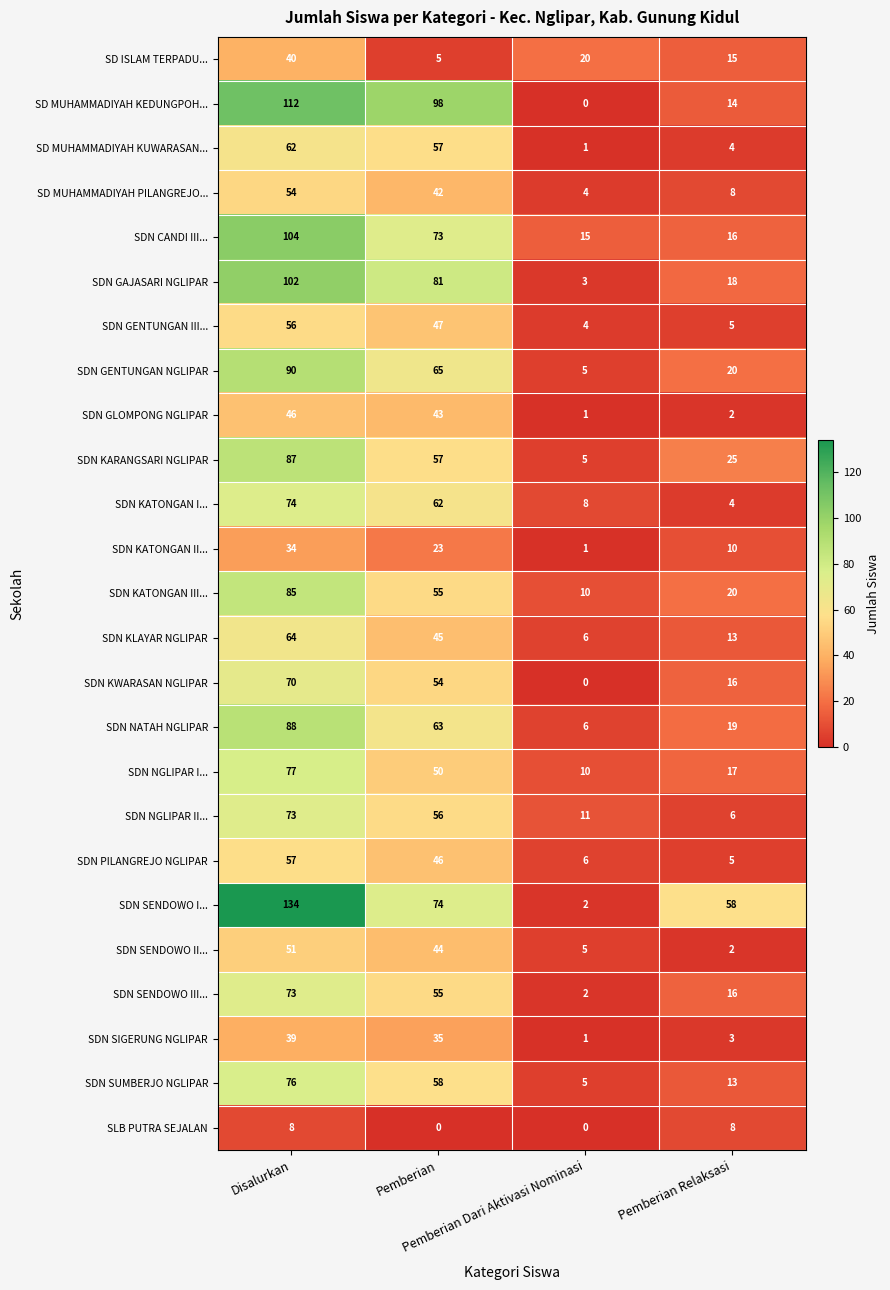

Which series has the widest spread of values?

SDN SENDOWO I...